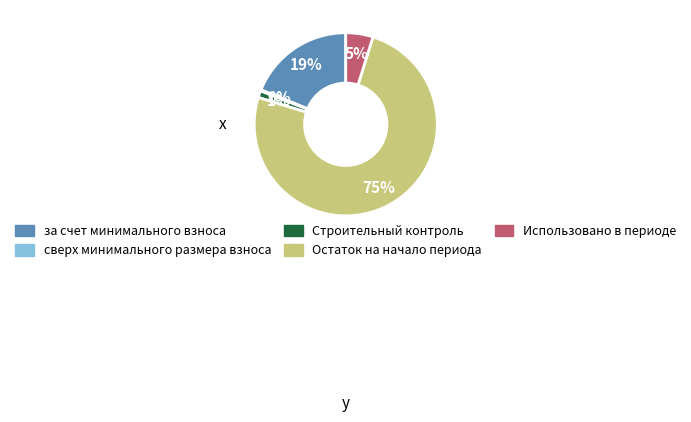

To the nearest percent, what is the average slice percentage?

20%